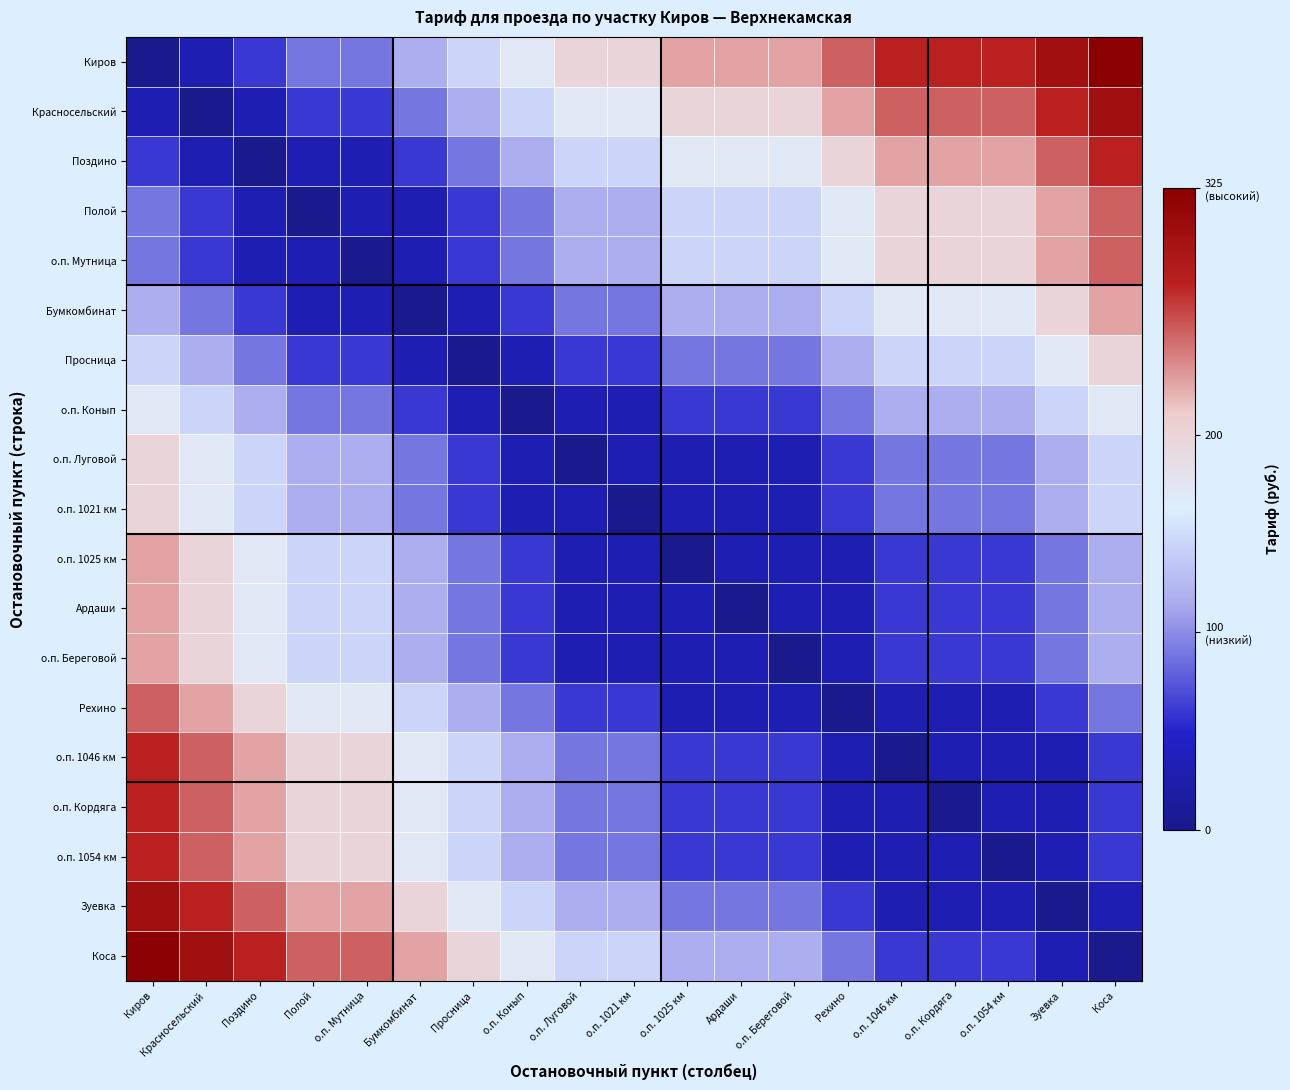

At Бумкомбинат, list the series in order from smallest to largest.

Бумкомбинат, Полой, о.п. Мутница, Просница, Поздино, о.п. Конып, Красносельский, о.п. Луговой, о.п. 1021 км, Киров, о.п. 1025 км, Ардаши, о.п. Береговой, Рехино, о.п. 1046 км, о.п. Кордяга, о.п. 1054 км, Зуевка, Коса